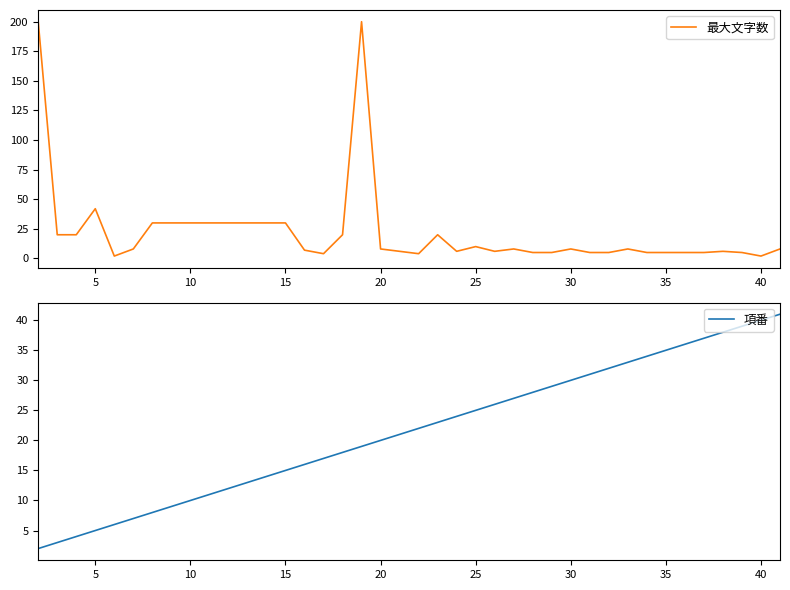

What are all the series names shown in the legend?

最大文字数, 項番